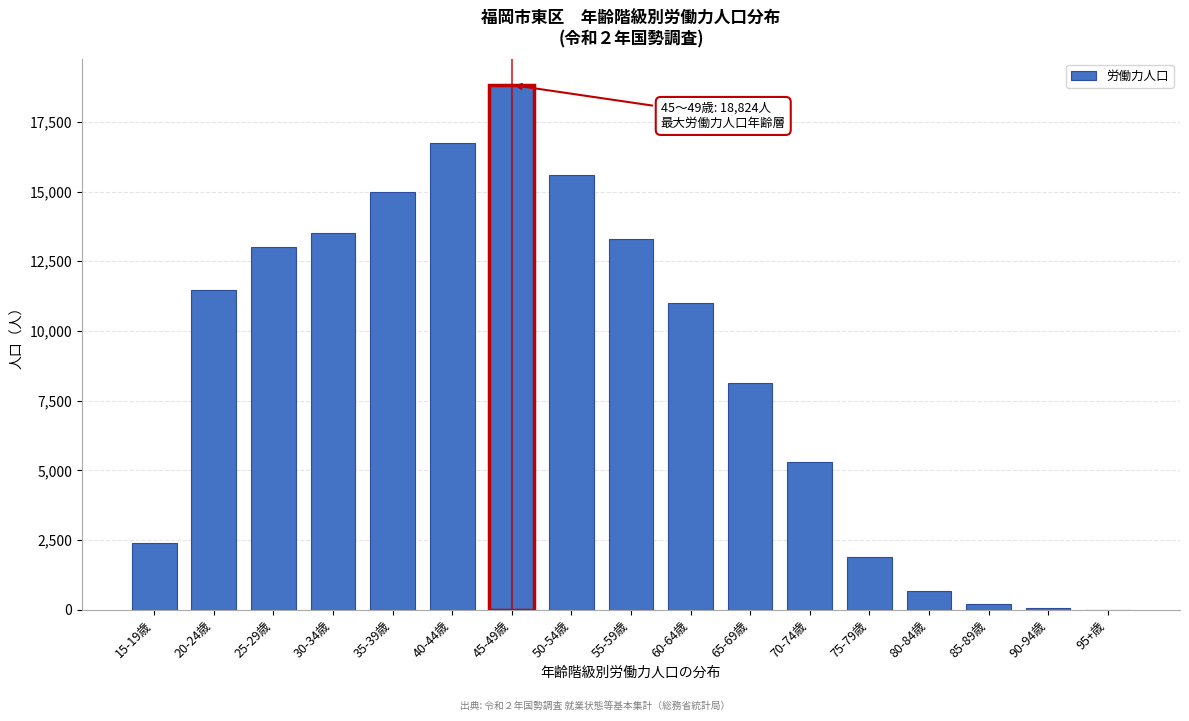

What is the change in value from 20-24歳 to 35-39歳?

+3494